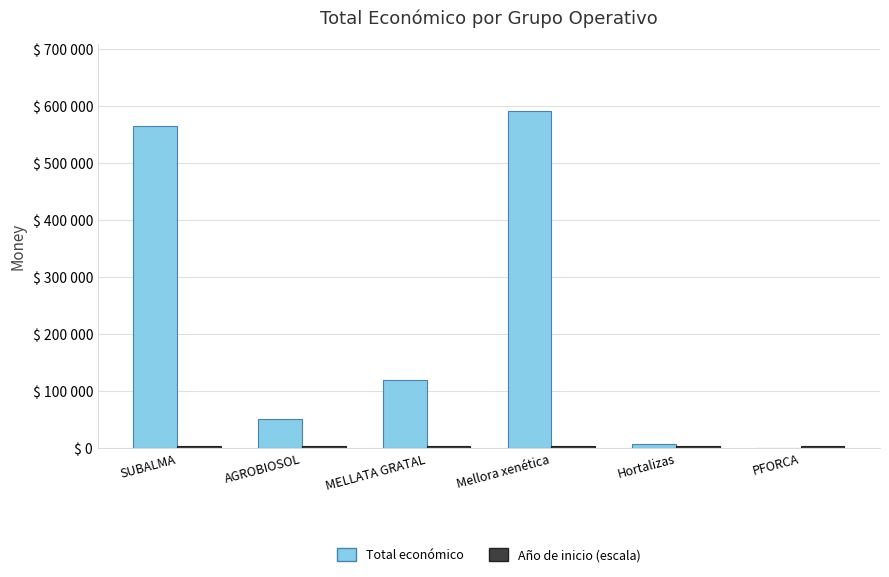

At which label does Año de inicio (escala) reach its peak?

MELLATA GRATAL